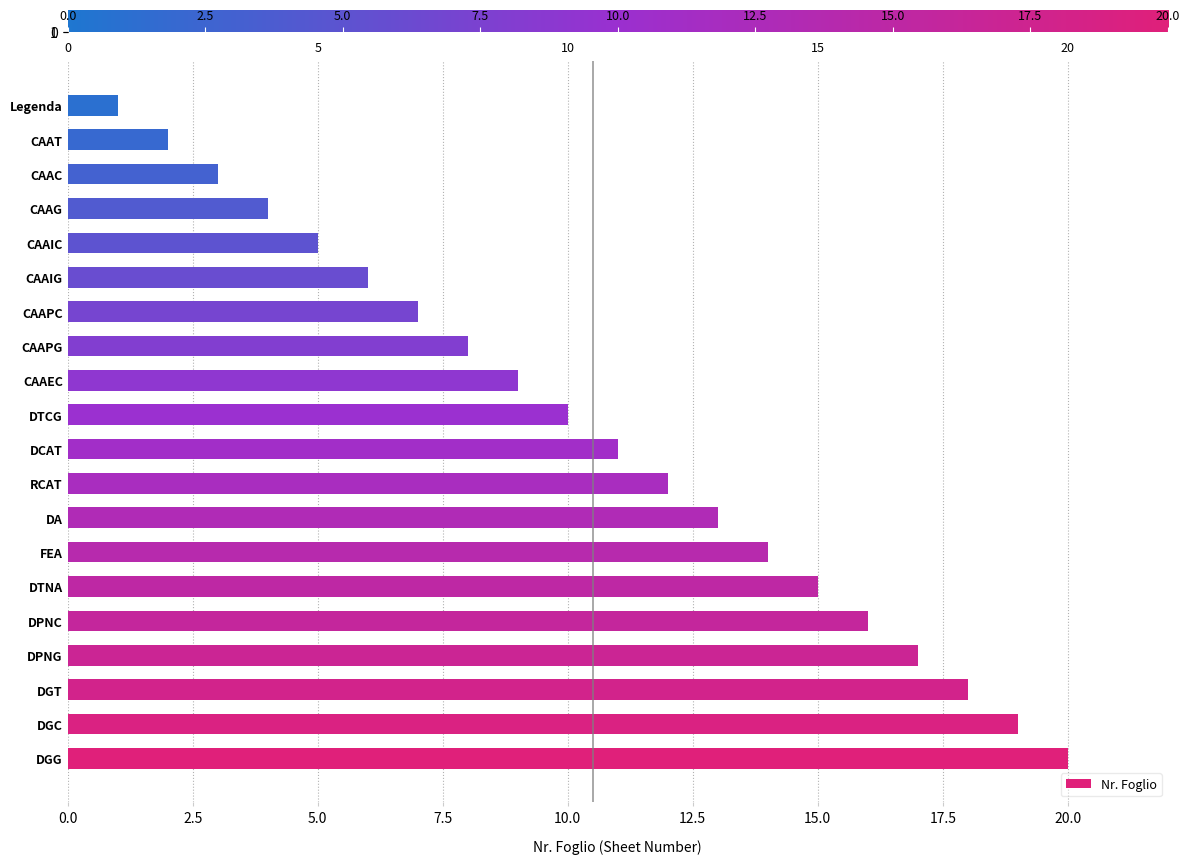

Reading bottom to top, what are all the values shown in this chart?

DGG=20	DGC=19	DGT=18	DPNG=17	DPNC=16	DTNA=15	FEA=14	DA=13	RCAT=12	DCAT=11	DTCG=10	CAAEC=9	CAAPG=8	CAAPC=7	CAAIG=6	CAAIC=5	CAAG=4	CAAC=3	CAAT=2	Legenda=1